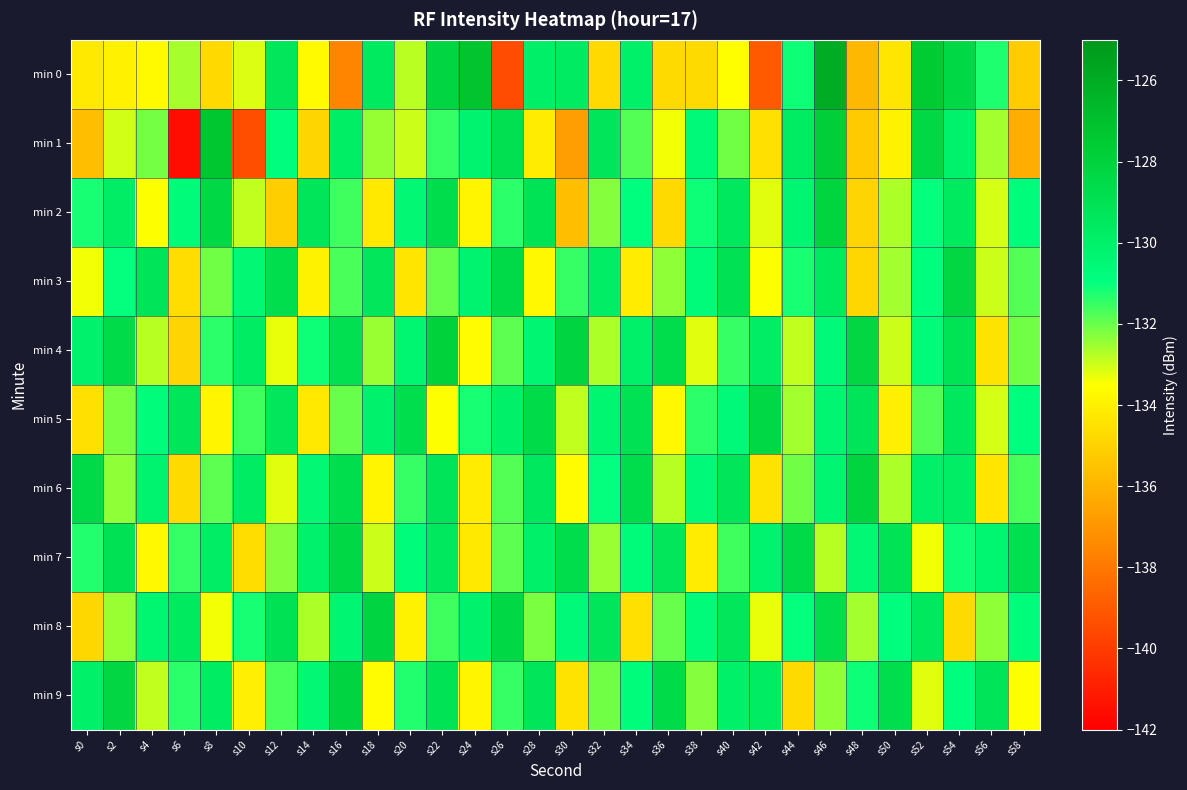

Which series has the largest total across all categories?

min 7